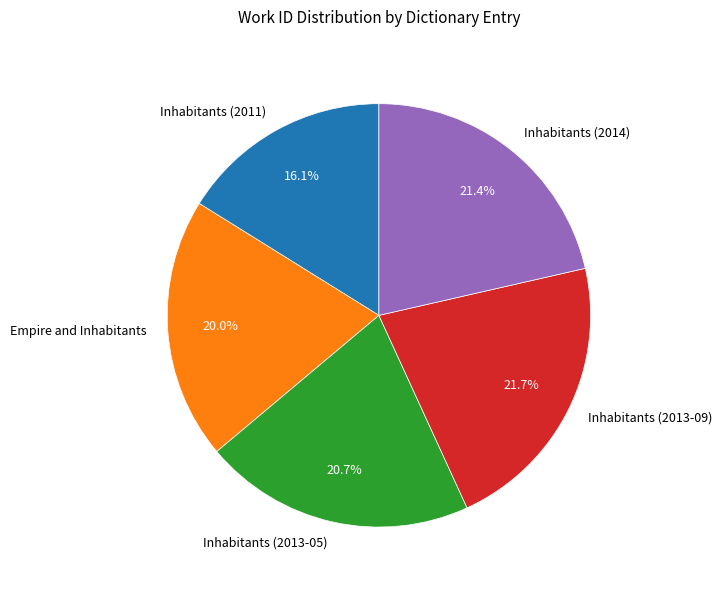

What portion of the pie excludes Inhabitants (2013-05)?

79.3%